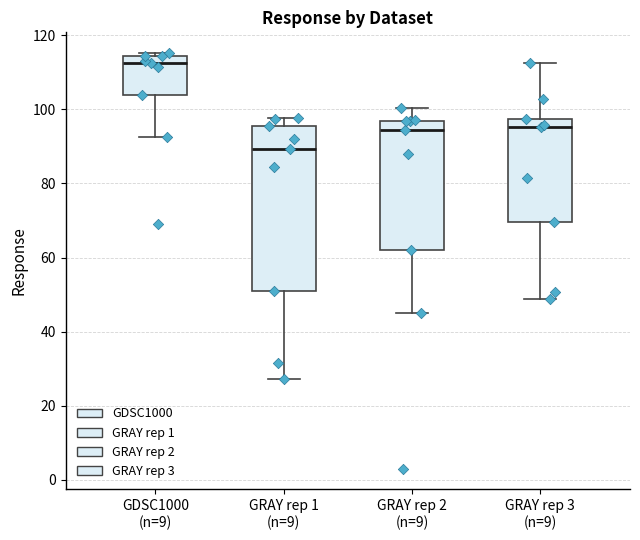

Reading left to right, read every box against the y-axis: the position of its median line, the range the box covers, and the ends of its whiskers. The values are not printed on the chart, so give them approximately, as read against the axis.

GDSC1000 (n=9): median 112, box 104 to 114, whiskers 92 to 116
GRAY rep 1 (n=9): median 90, box 52 to 96, whiskers 28 to 98
GRAY rep 2 (n=9): median 94, box 62 to 96, whiskers 44 to 100
GRAY rep 3 (n=9): median 96, box 70 to 98, whiskers 48 to 112